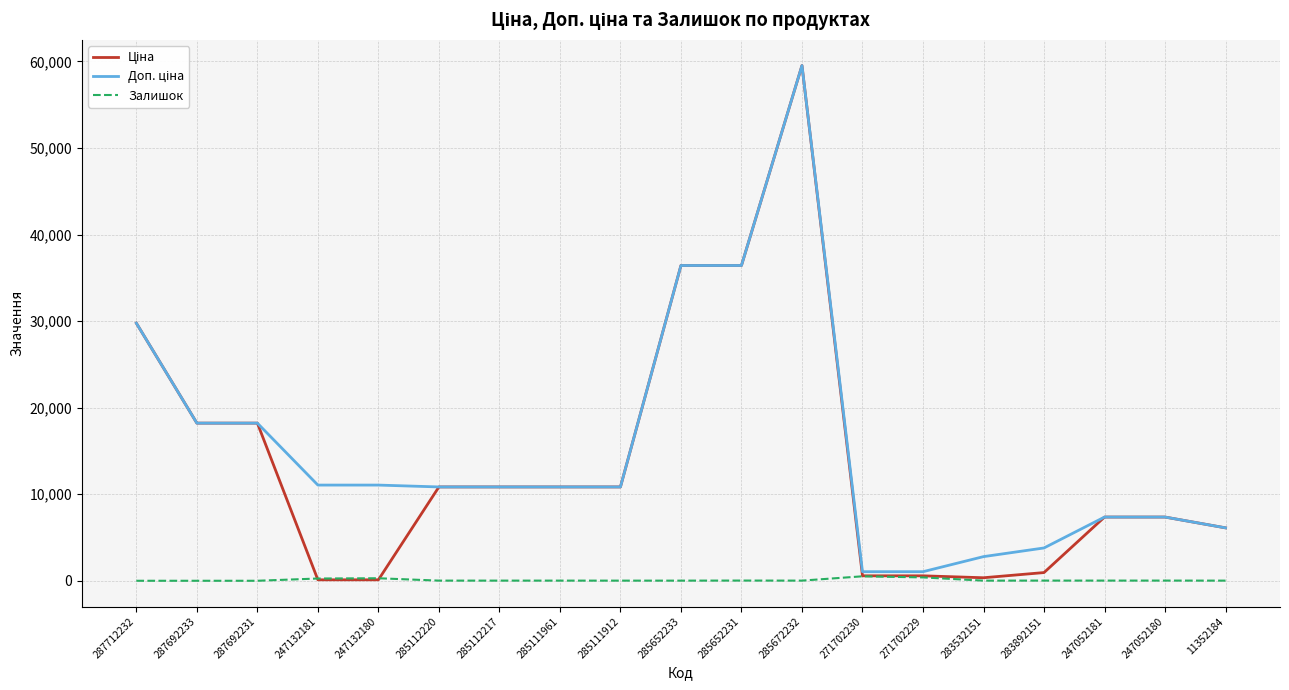

What is the spread (max minus min) of values at 287692233?

18212.0